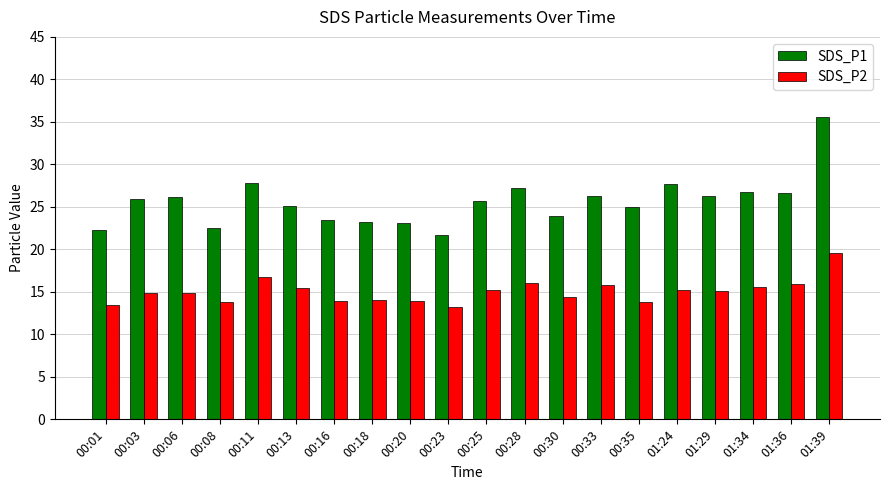

Which category has the highest value across all series?

01:39